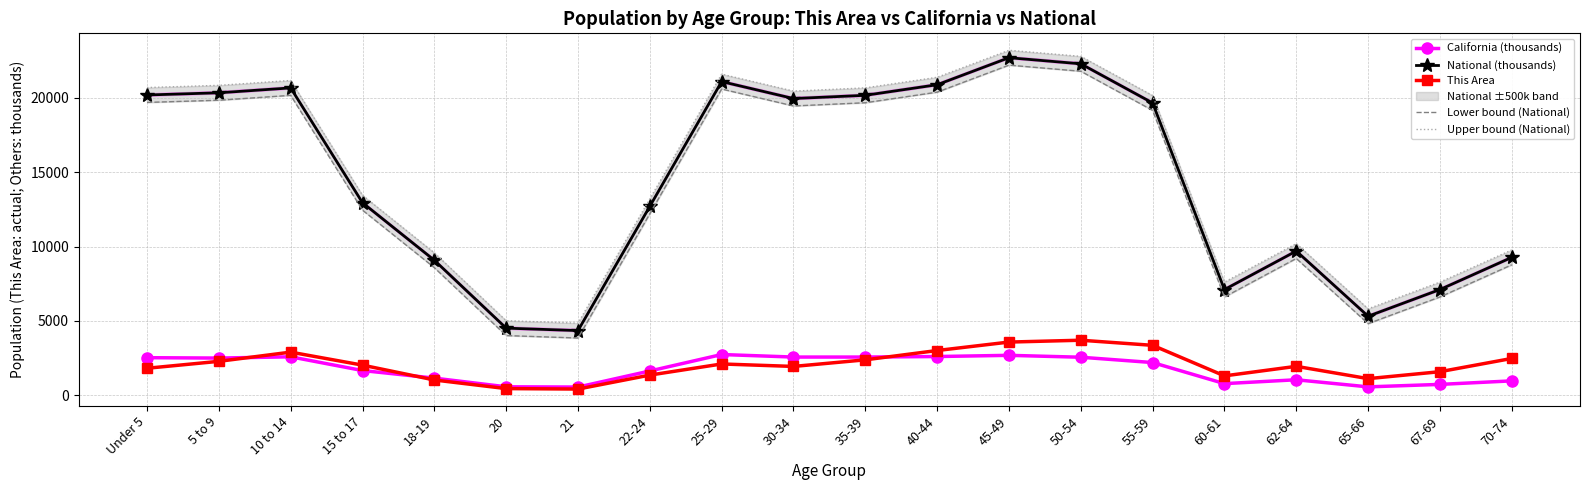

True or false: Lower bound (National) and This Area cross at least once.

False